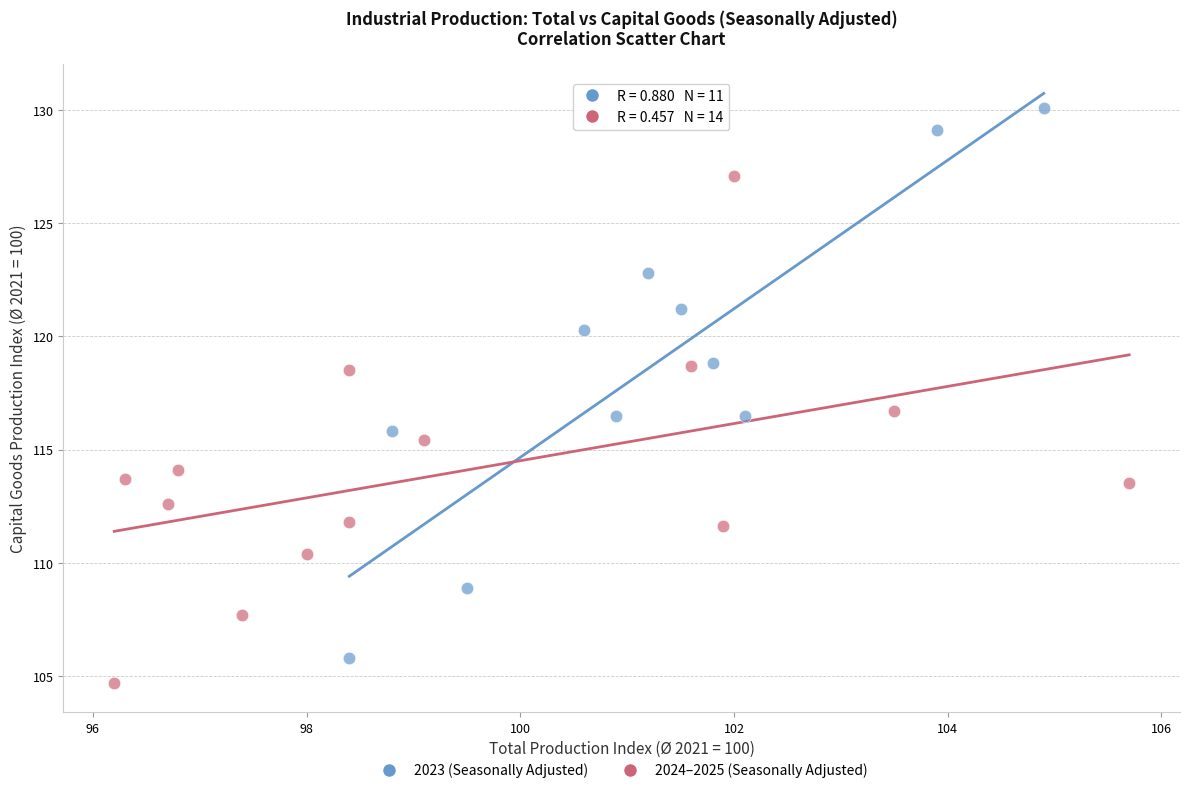

What are all the series names shown in the legend?

2023 (Seasonally Adjusted), 2024–2025 (Seasonally Adjusted)